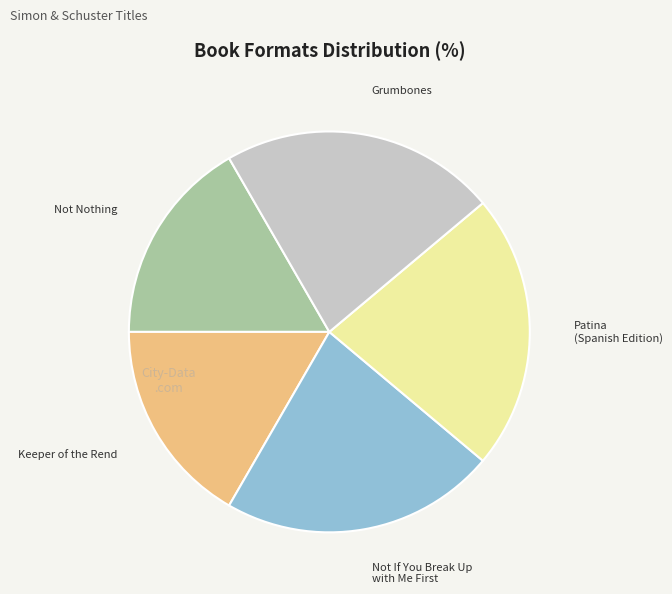

True or false: Grumbones accounts for 22% of the total.

True